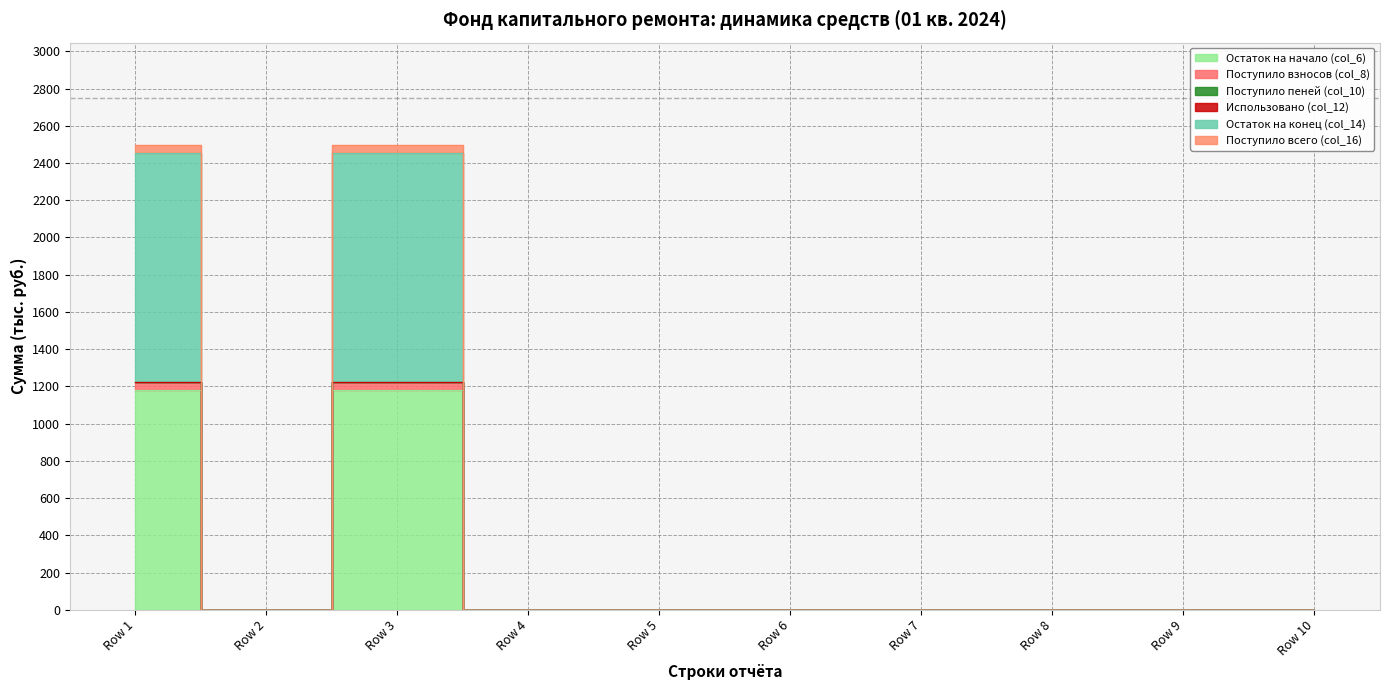

True or false: Поступило всего (col_16) and Остаток на начало (col_6) cross at least once.

False